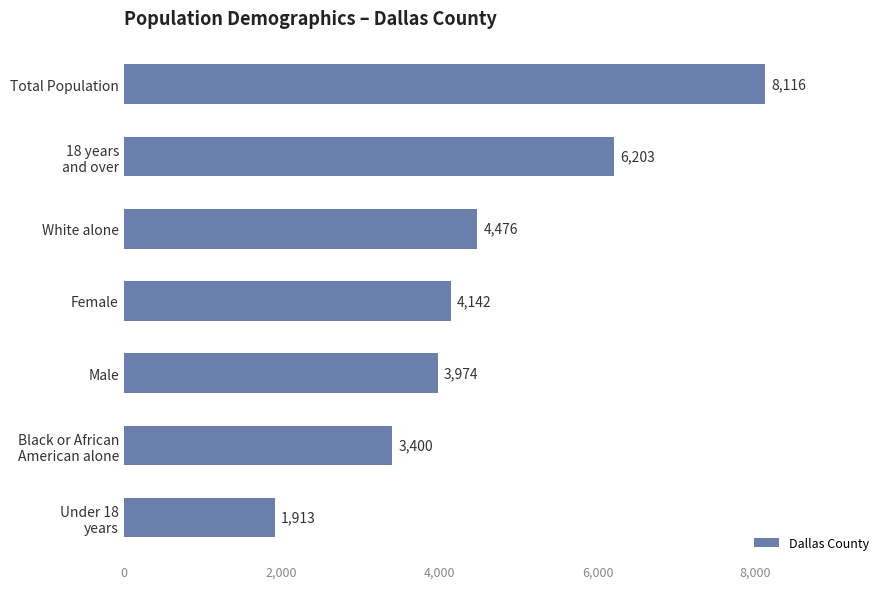

What is the average value?

4603